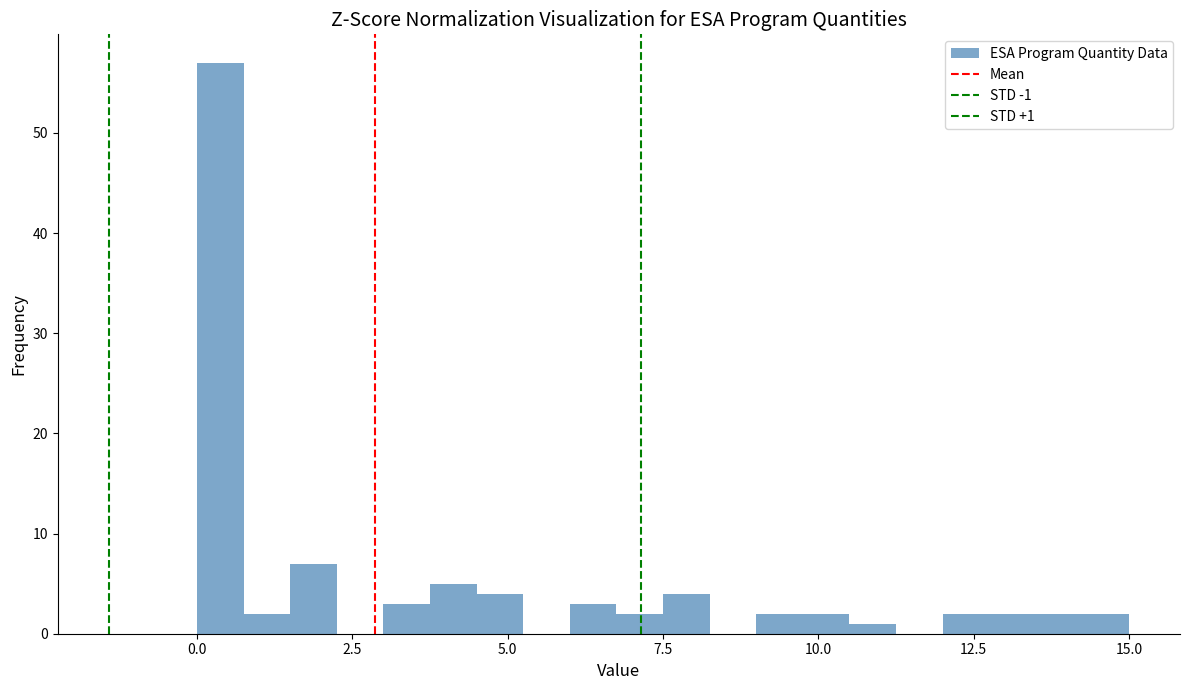

Read against the x-axis, roughly where is the centre of the tallest bar?

0.5